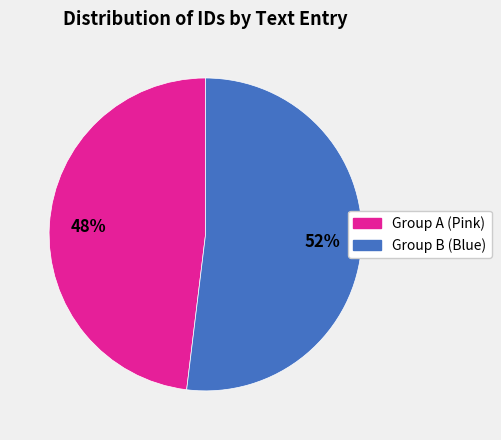

To the nearest percent, what portion does Group B (Blue) represent?

52%